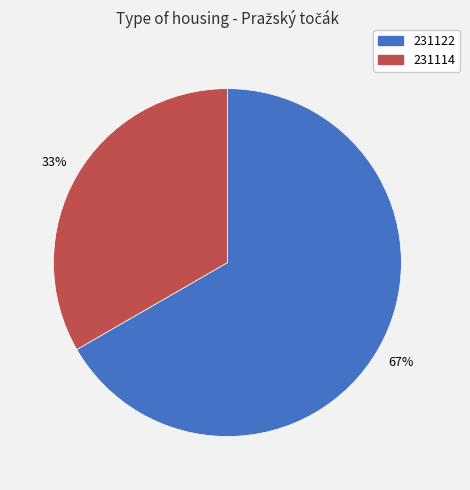

Rank the categories by value from highest to lowest.

231122, 231114